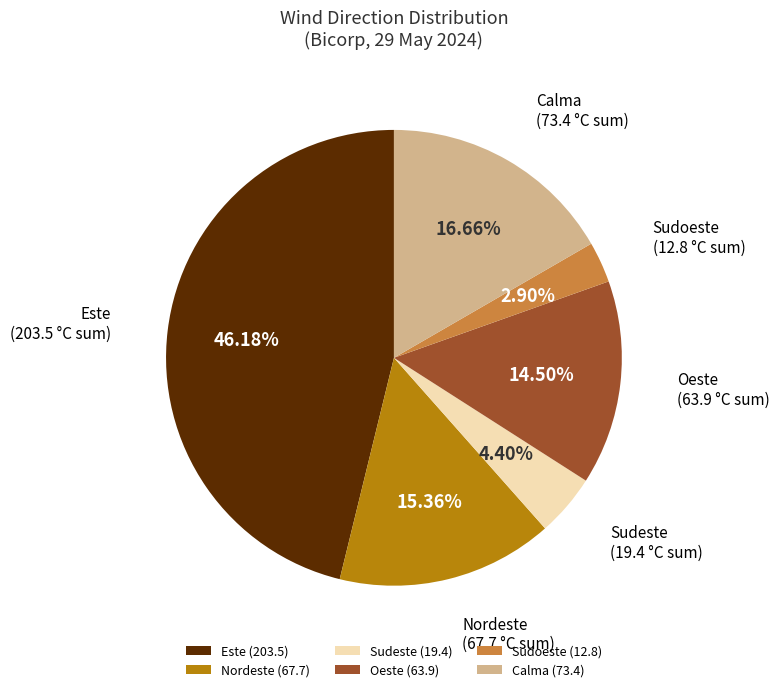

Combined, do Este and Nordeste account for over 50%?

Yes